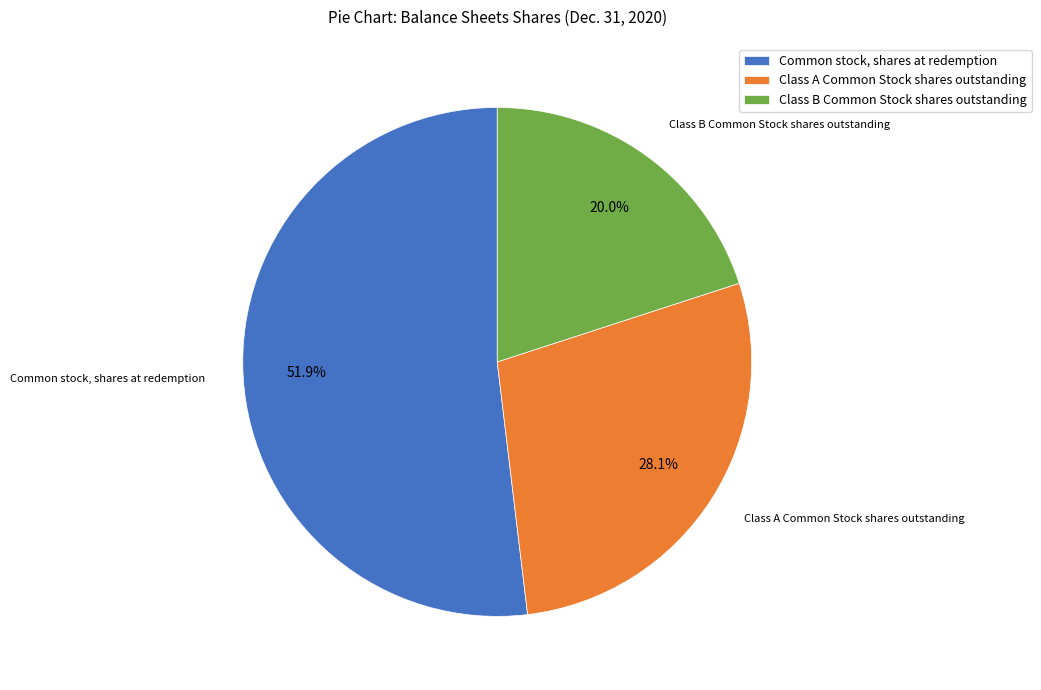

To the nearest percent, what percentage of the pie is Class A Common Stock shares outstanding?

28%